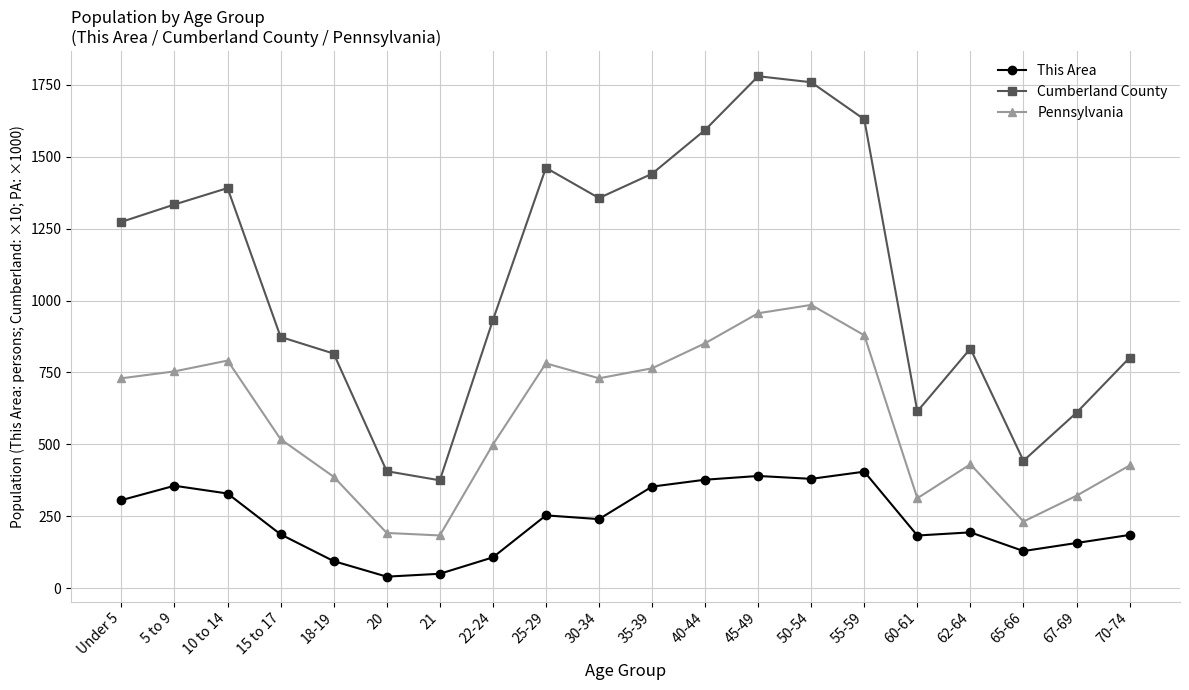

Rank the series at Under 5 from highest to lowest value.

Cumberland County, Pennsylvania, This Area